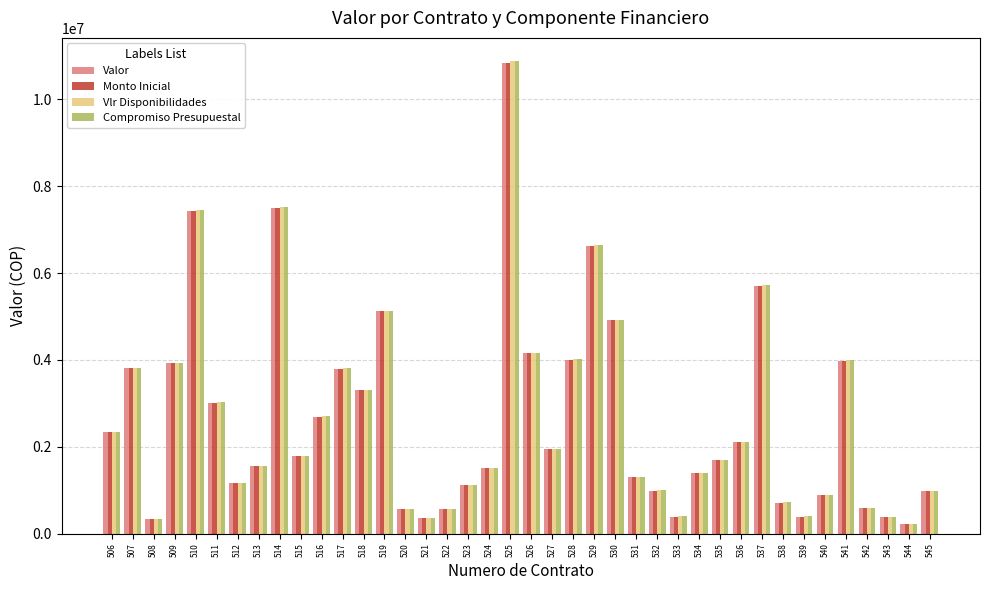

Is the value of Valor at 536 greater than the value of Vlr Disponibilidades at 540?

Yes